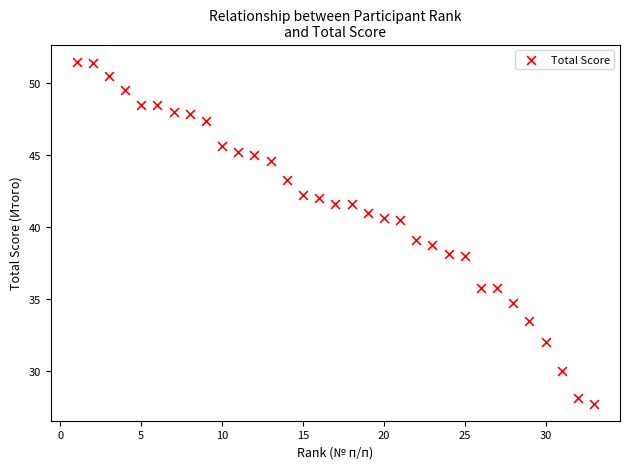

What is the range of X values (max minus min)?

32.0